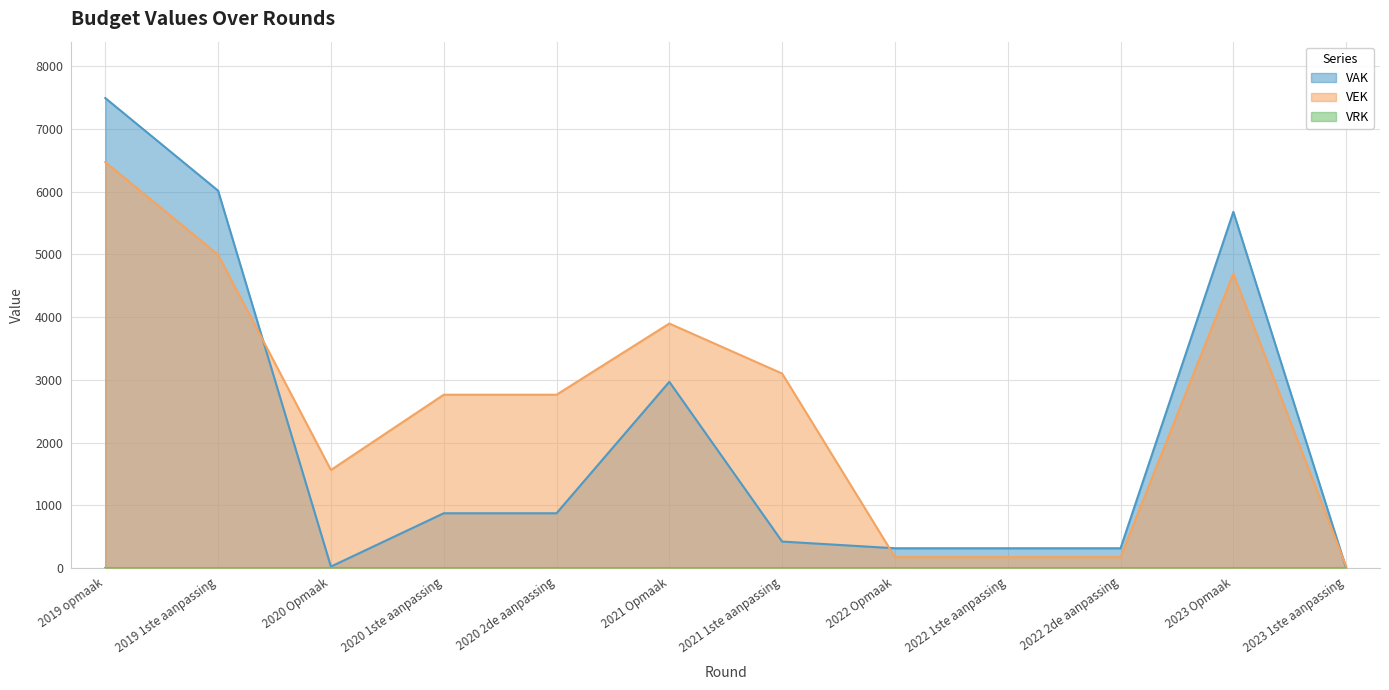

What is the sum of all VEK values?

30808